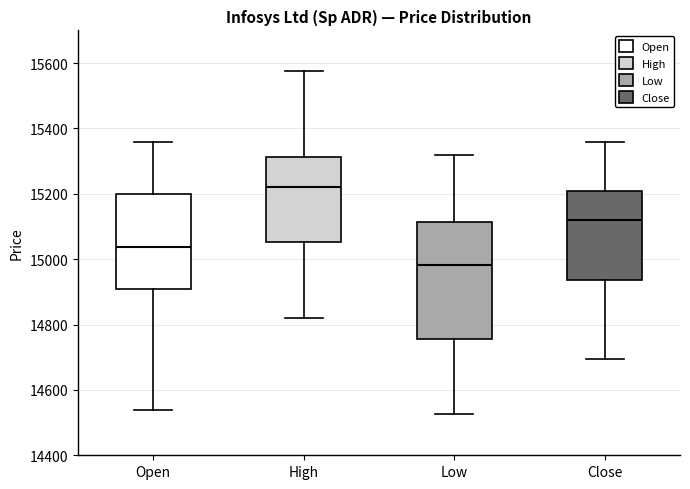

Reading left to right, transcribe this box plot: for each box, give where its median line is, the range the box spans, and where its two whiskers end, as read against the y-axis. The values are not printed on the chart, so give them approximately, as read against the axis.

Open: median 15040, box 14900 to 15200, whiskers 14540 to 15360
High: median 15220, box 15060 to 15320, whiskers 14820 to 15580
Low: median 14980, box 14760 to 15120, whiskers 14520 to 15320
Close: median 15120, box 14940 to 15200, whiskers 14700 to 15360